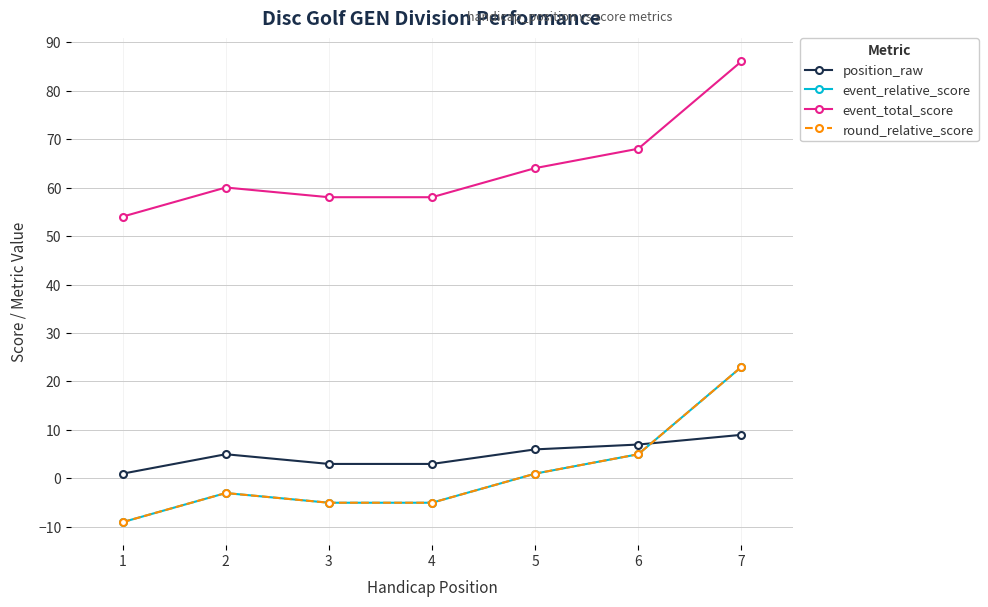

Is this an area chart (filled region under the line)?

No